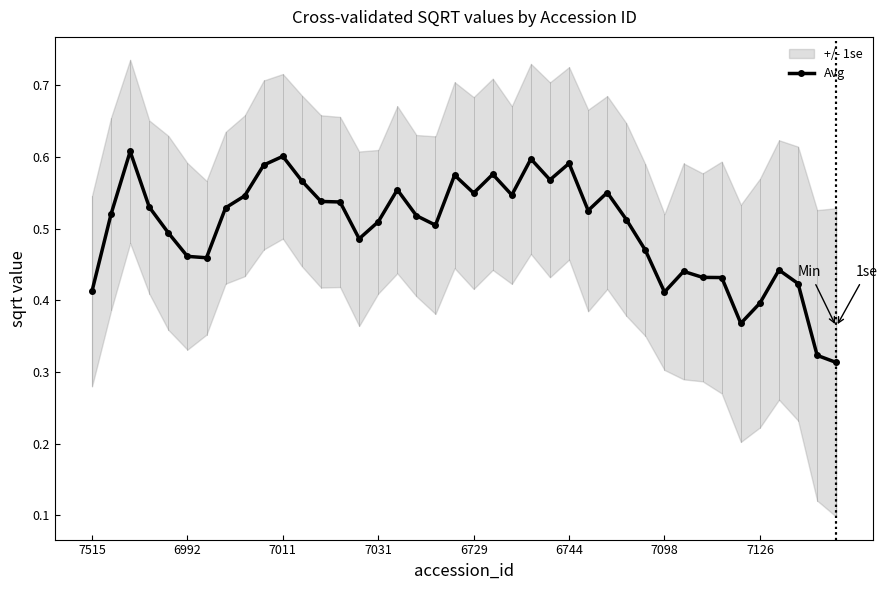

What is the minimum value shown in the chart?

0.3